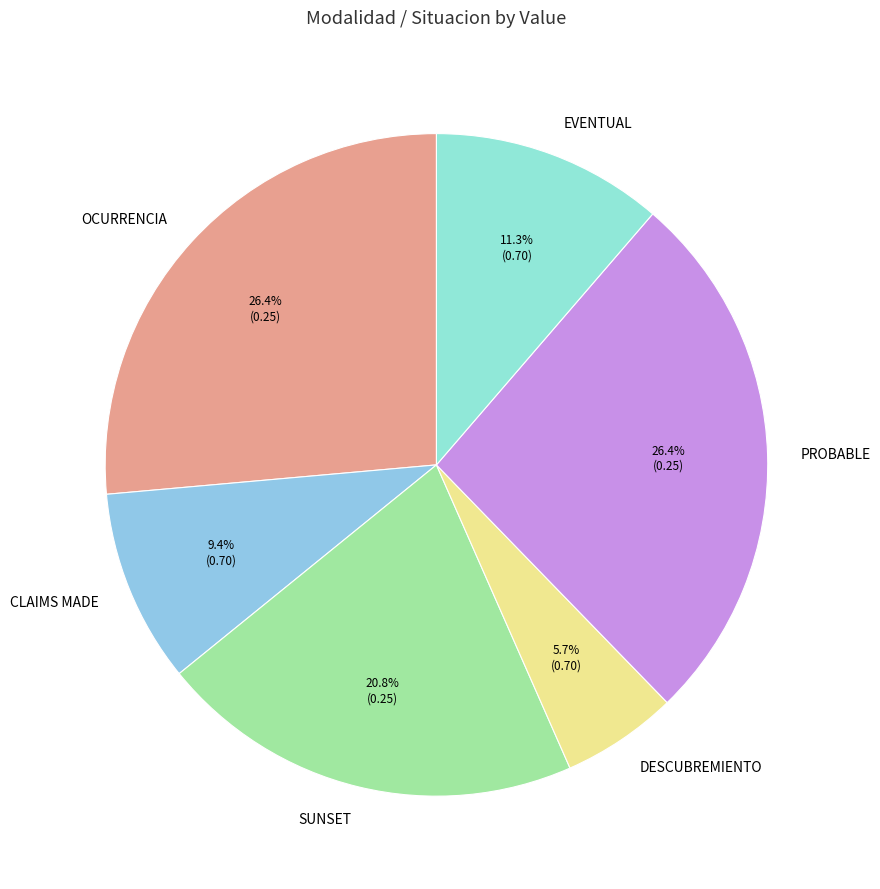

Which has a higher value, SUNSET or DESCUBREMIENTO?

SUNSET